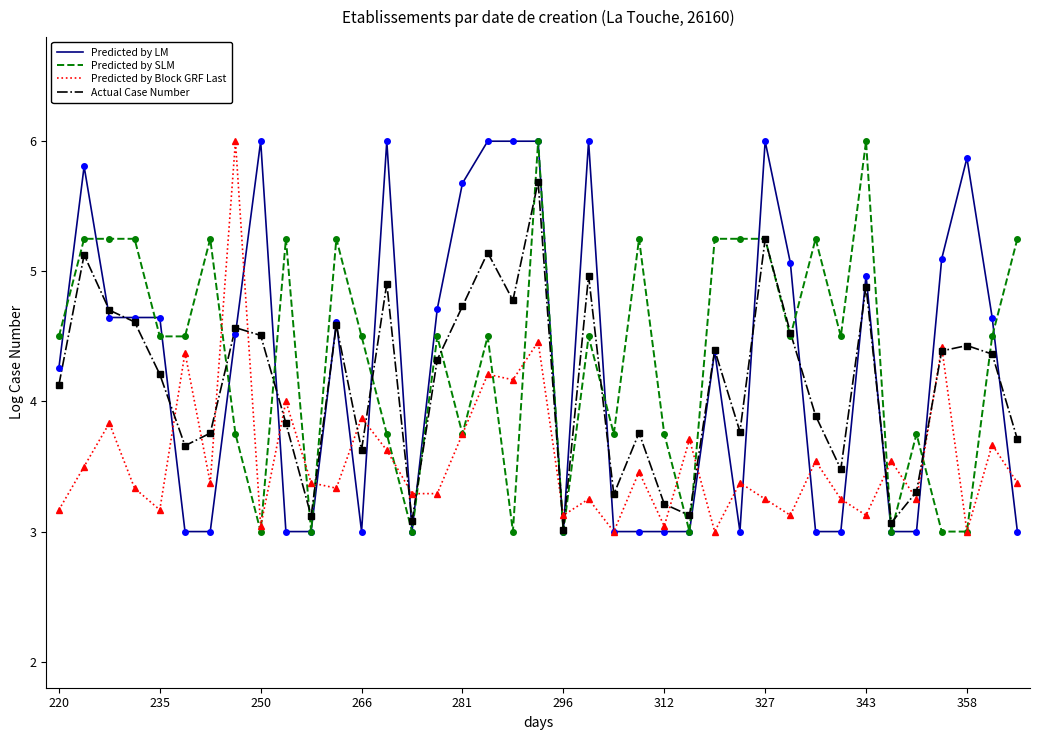

True or false: Predicted by Block GRF Last and Predicted by LM intersect in this chart.

True